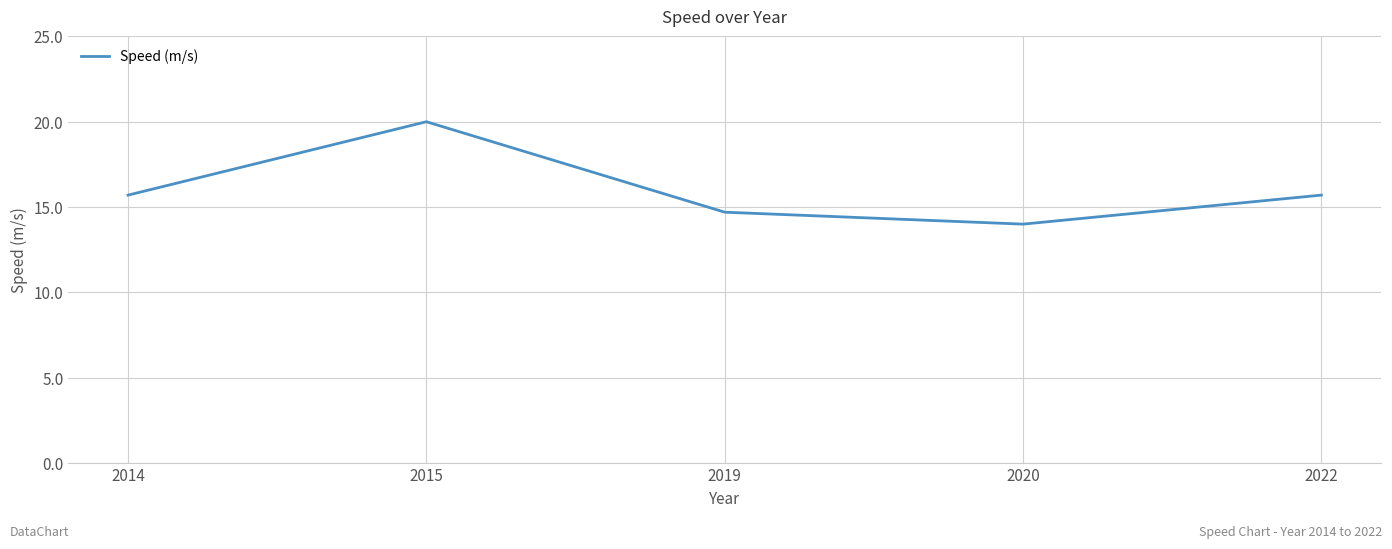

How many distinct data groups are displayed?

1